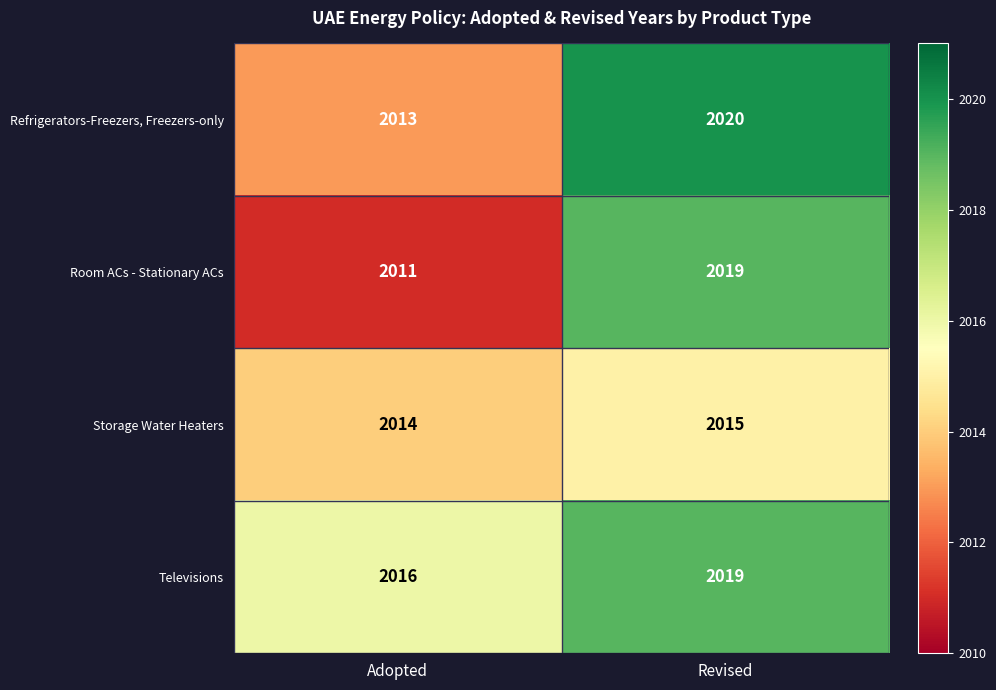

Which category has the lowest value across all series?

Adopted